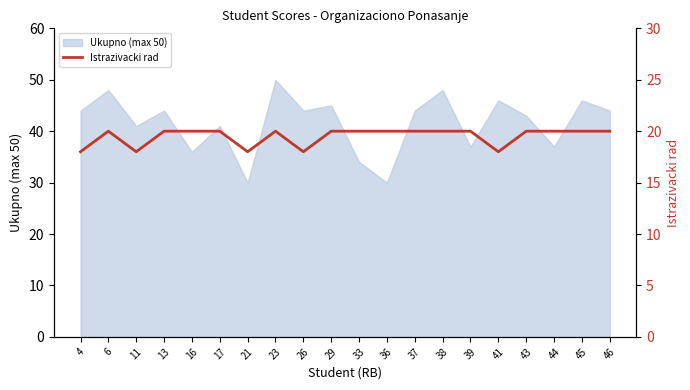

The Ukupno (max 50) series shows 34 at 33. True or false?

True